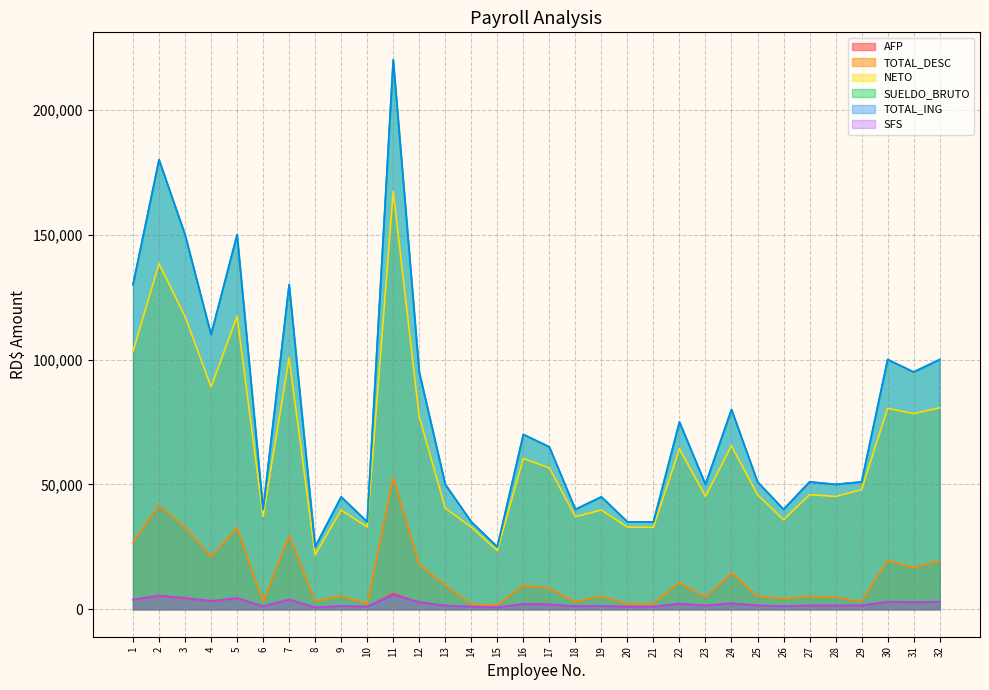

How many lines are shown in the chart?

6